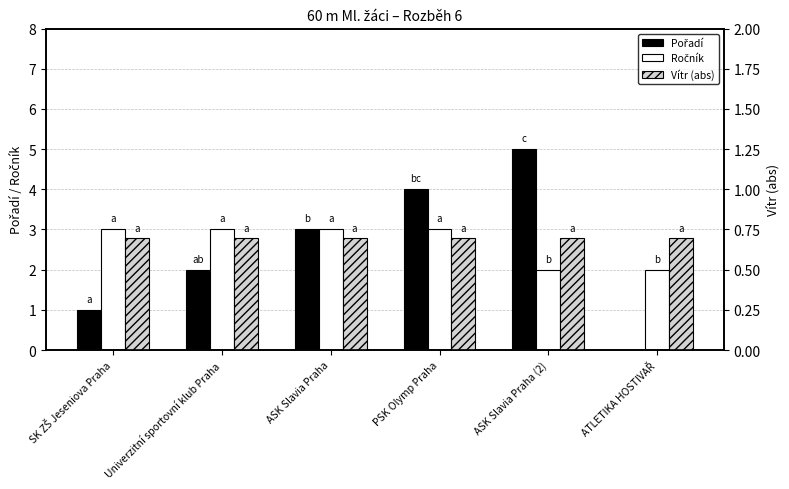

Reading left to right, list all the values displayed in this chart.

Pořadí: SK ZŠ Jeseniova Praha=1.0	Univerzitní sportovní klub Praha=2.0	ASK Slavia Praha=3.0	PSK Olymp Praha=4.0	ASK Slavia Praha (2)=5.0	ATLETIKA HOSTIVAŘ=0.0
Ročník: SK ZŠ Jeseniova Praha=3.0	Univerzitní sportovní klub Praha=3.0	ASK Slavia Praha=3.0	PSK Olymp Praha=3.0	ASK Slavia Praha (2)=2.0	ATLETIKA HOSTIVAŘ=2.0
Vítr (abs): SK ZŠ Jeseniova Praha=0.7	Univerzitní sportovní klub Praha=0.7	ASK Slavia Praha=0.7	PSK Olymp Praha=0.7	ASK Slavia Praha (2)=0.7	ATLETIKA HOSTIVAŘ=0.7